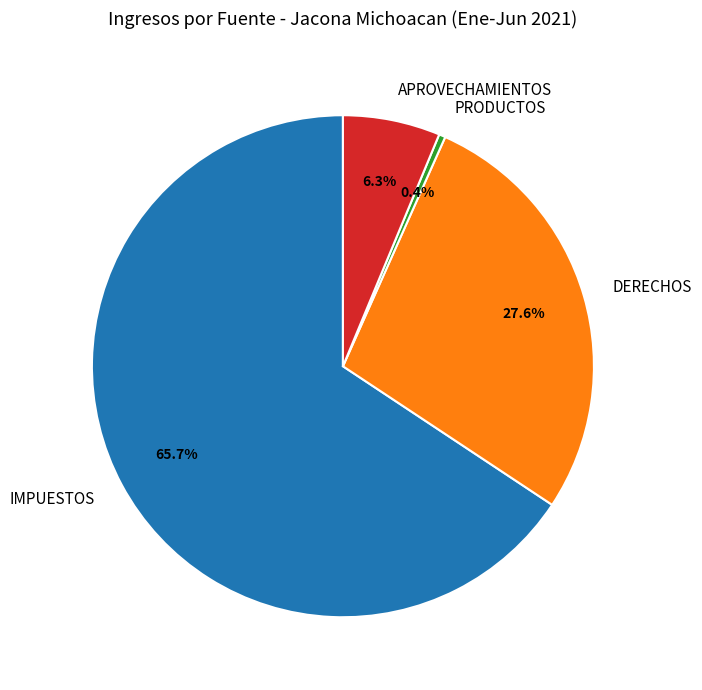

True or false: APROVECHAMIENTOS accounts for 19% of the total.

False